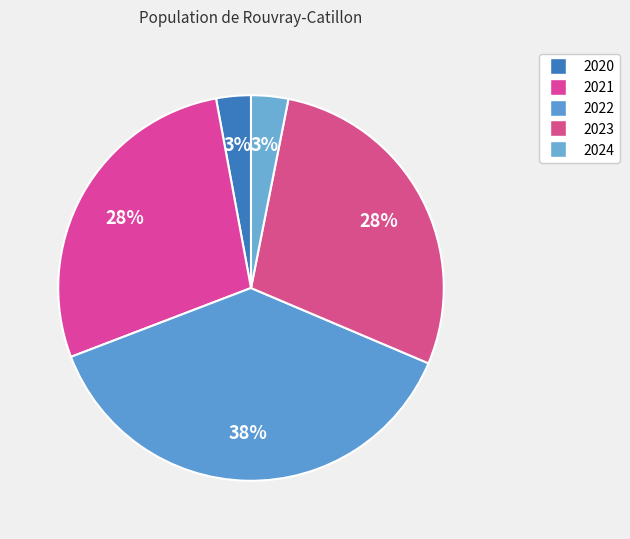

How many slices are in this pie chart?

5